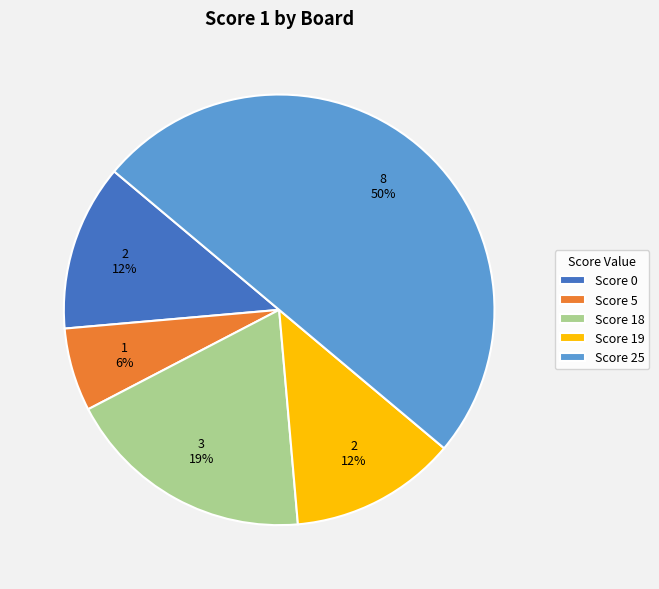

Which slice is the smallest?

Score 5